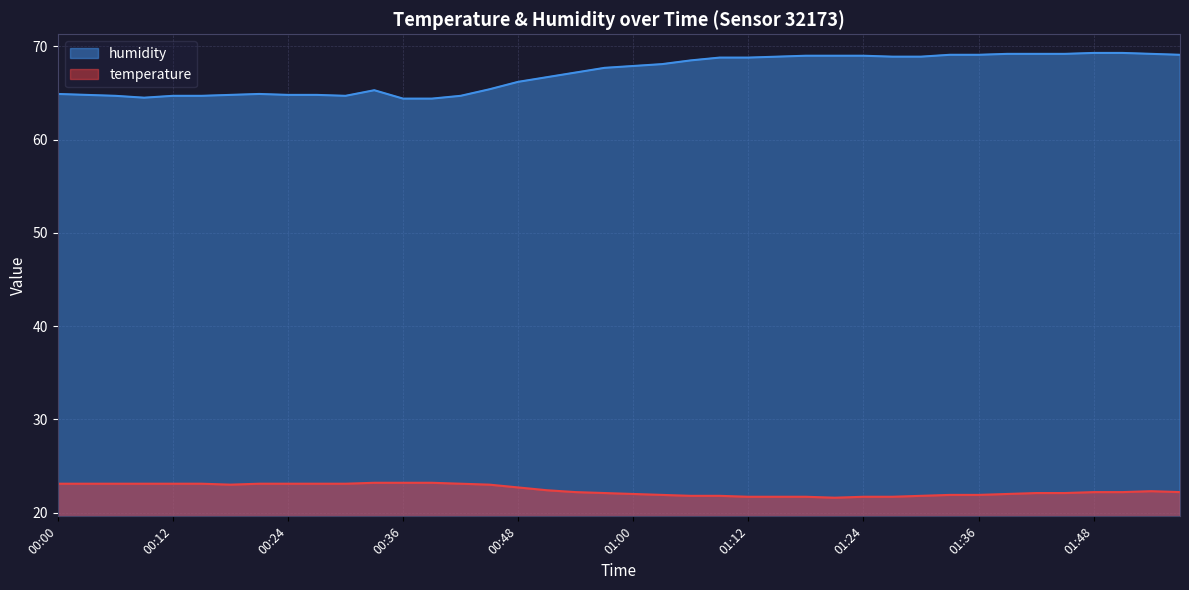

What position from the right is 01:21?

13